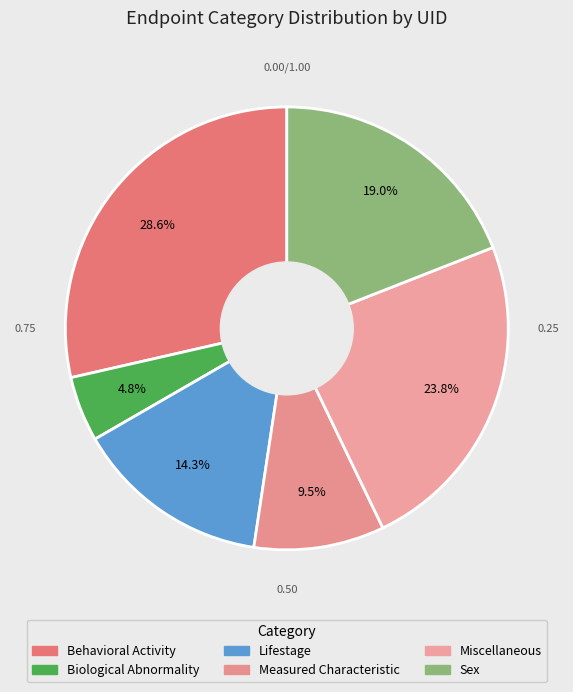

To the nearest percent, what percentage of the pie is Lifestage?

14%